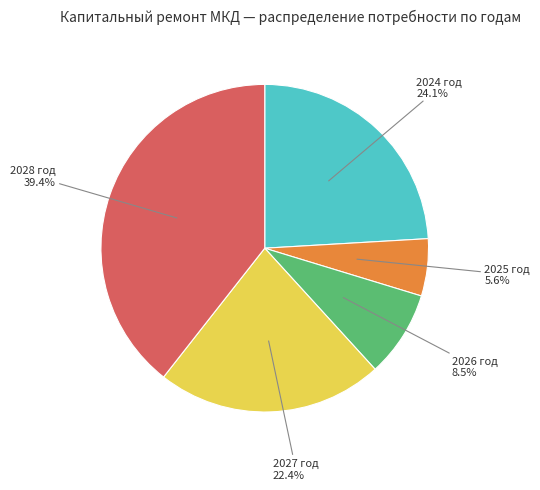

Which has a higher value, 2026 год or 2025 год?

2026 год